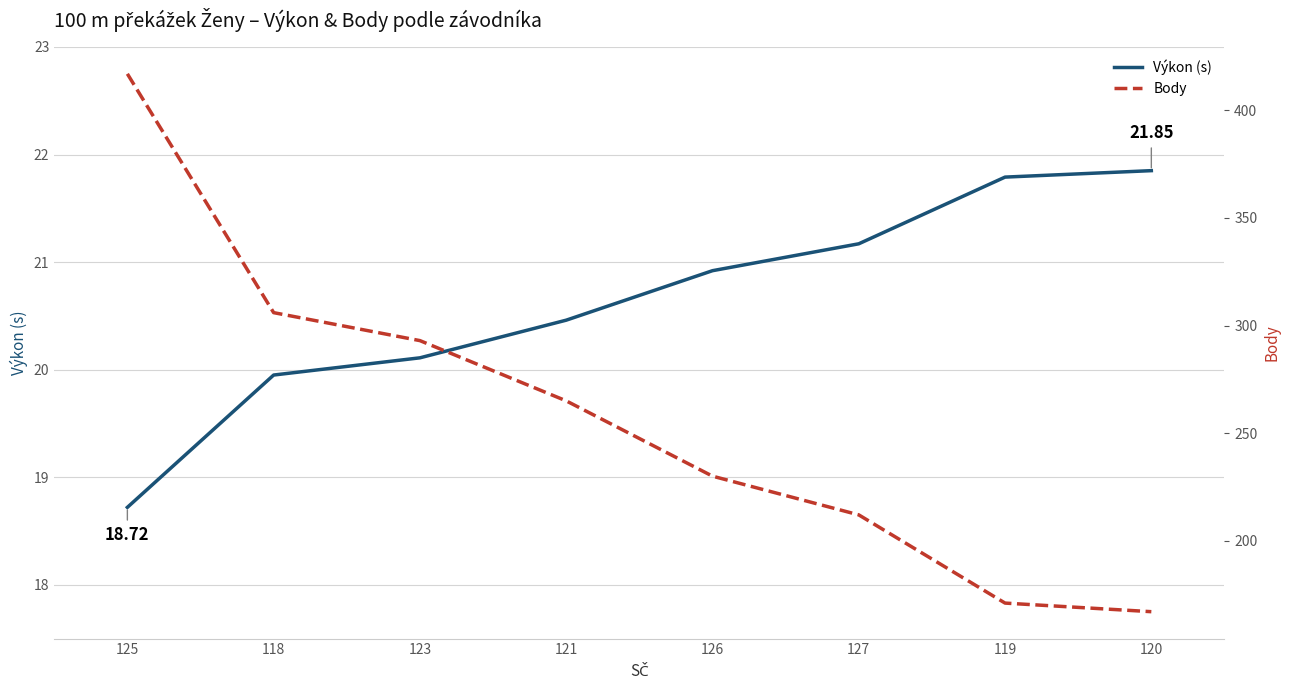

Rank the categories by Výkon (s) value from lowest to highest.

125, 118, 123, 121, 126, 127, 119, 120